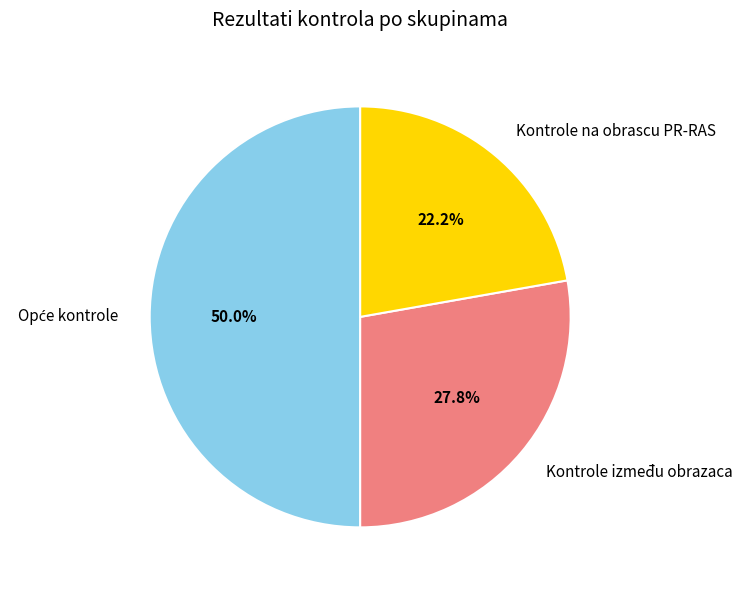

What percentage is the Kontrole na obrascu PR-RAS slice, to the nearest percent?

22%